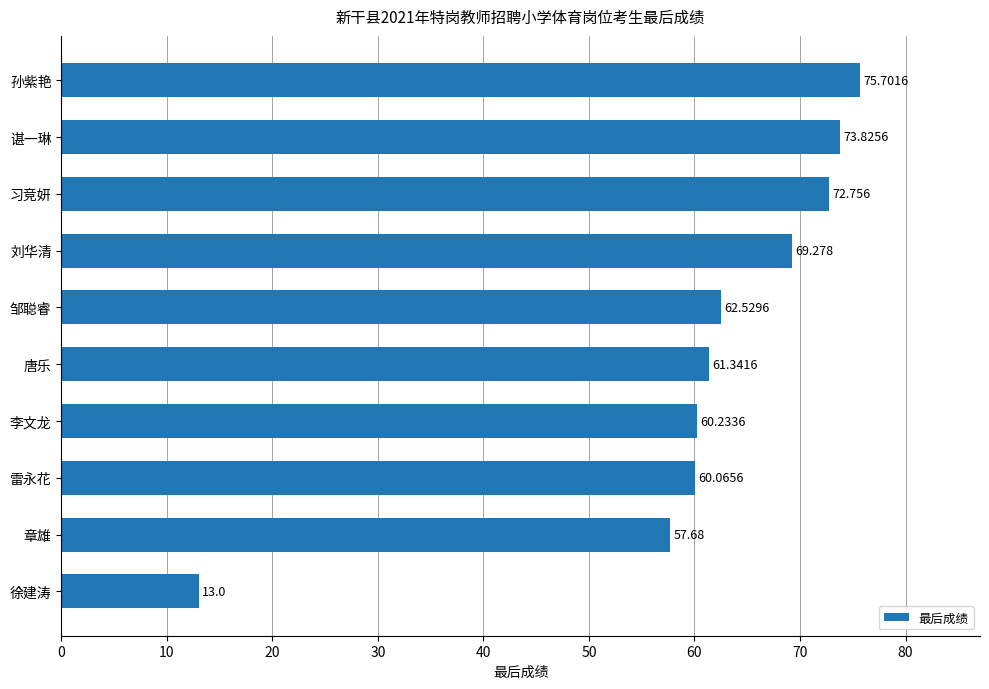

What is the greatest value displayed?

75.7